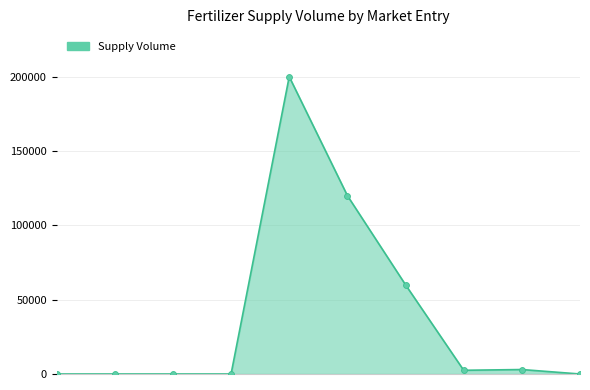

What is the difference between the maximum and minimum values?

200000